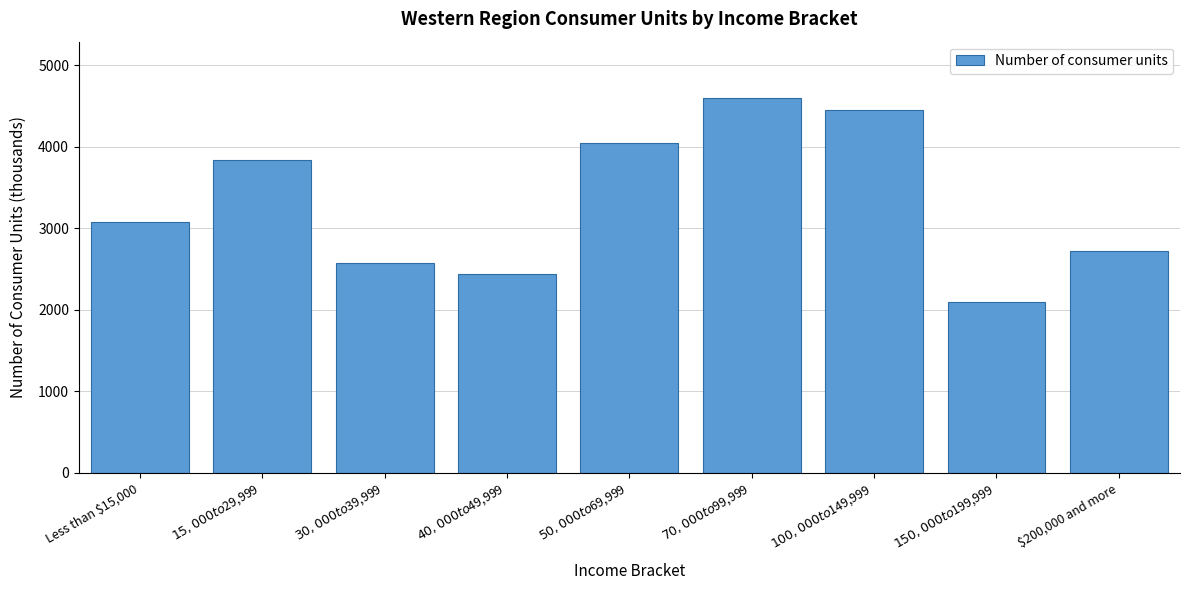

Reading left to right, extract all data points from this chart.

3075	3832	2572	2441	4048	4599	4450	2100	2718